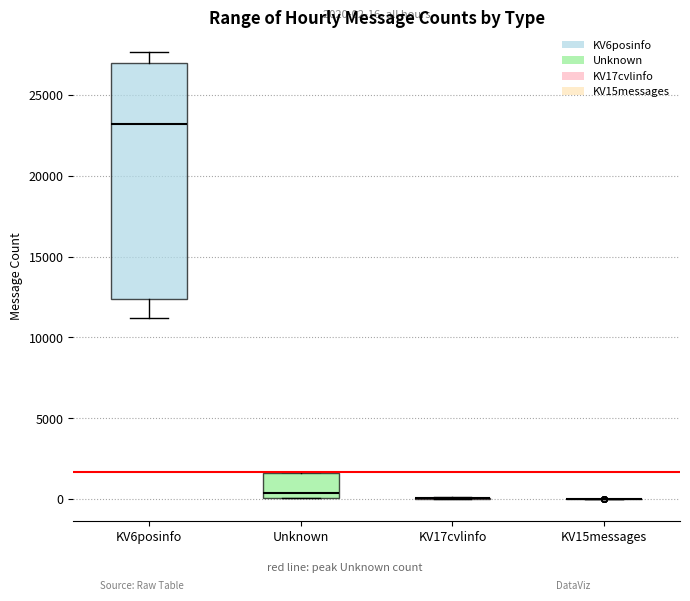

Comparing the boxes themselves (not the whiskers), which one is the tallest?

KV6posinfo